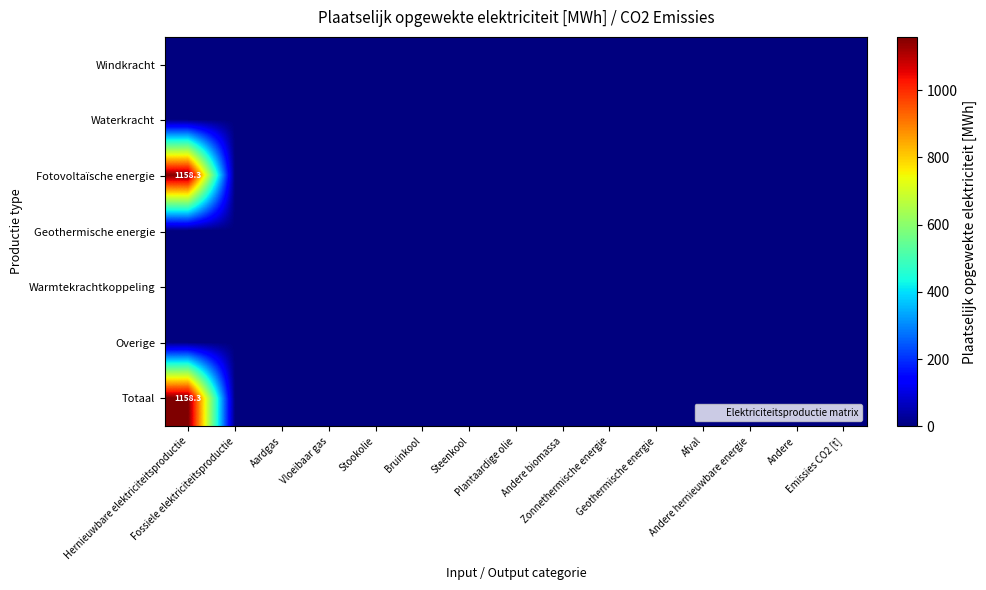

How many series are shown in this chart?

7